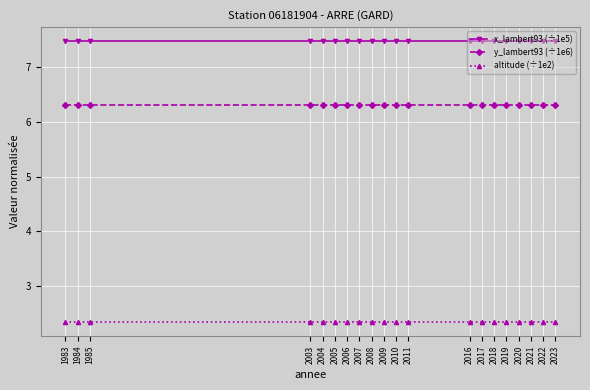

True or false: altitude (÷1e2) and y_lambert93 (÷1e6) intersect in this chart.

False